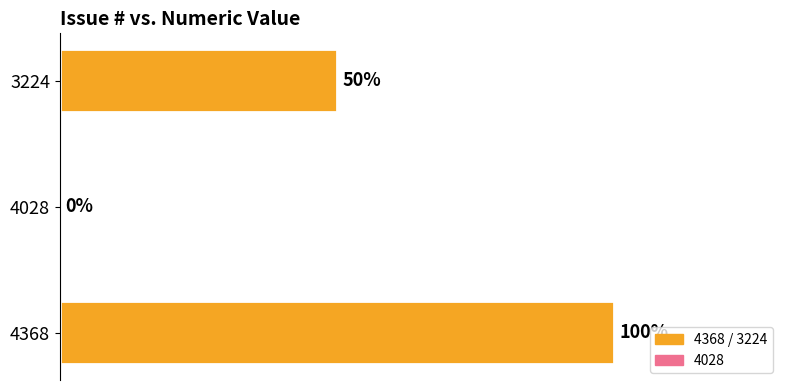

Are the bars horizontal?

Yes